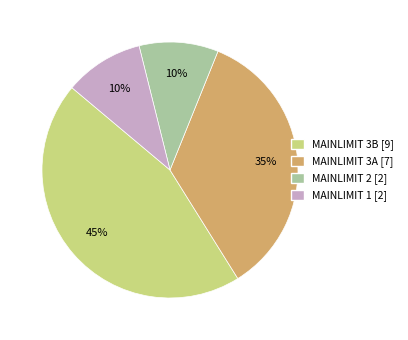

Is there a majority slice in this chart?

No